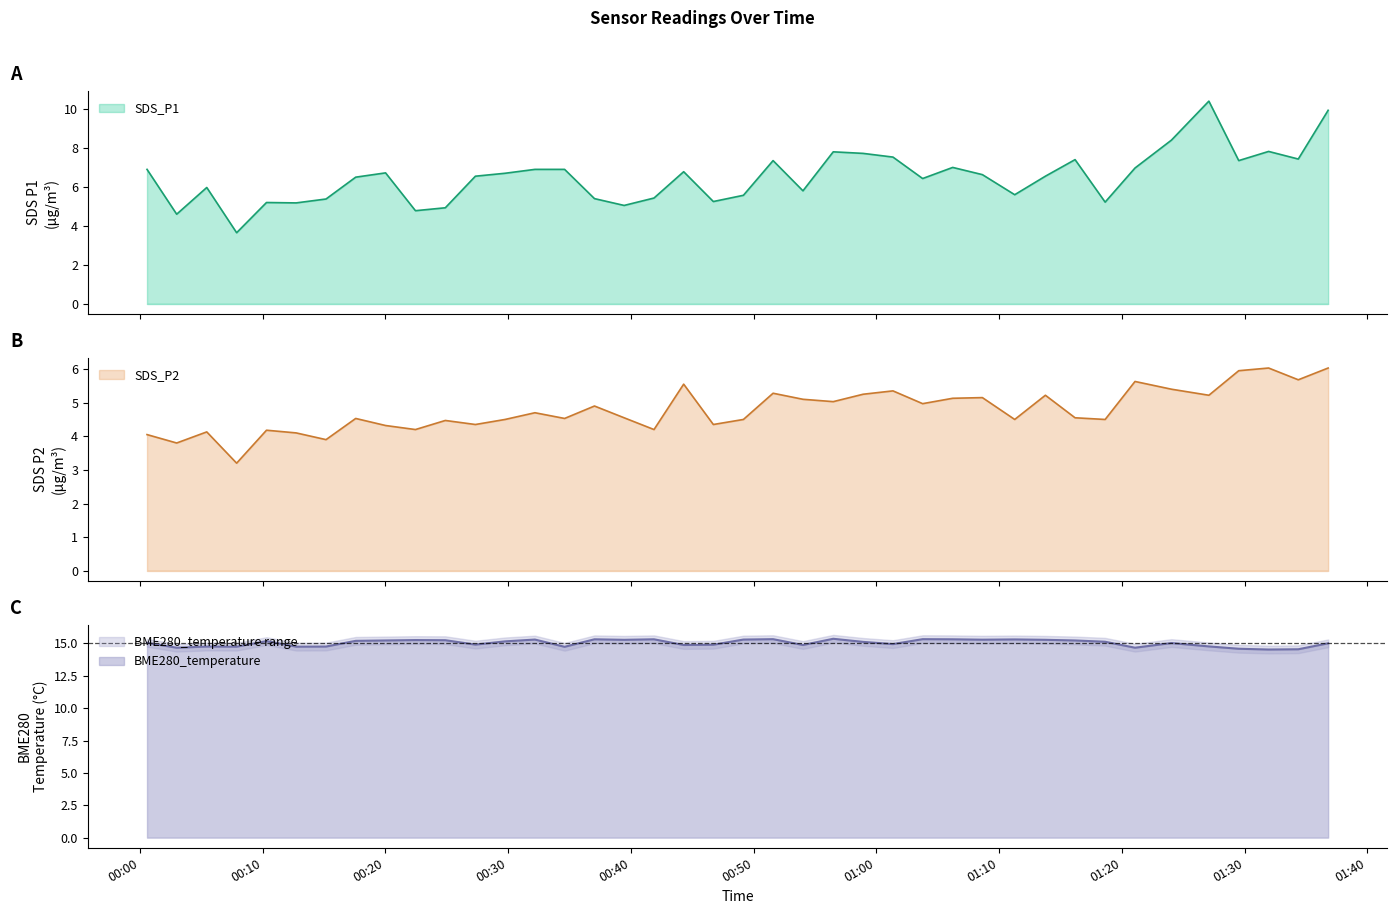

At how many categories does at least one series exceed 5?

40